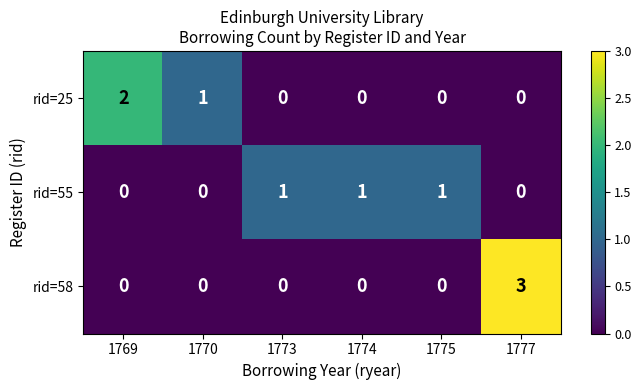

Which series has the widest spread of values?

rid=58